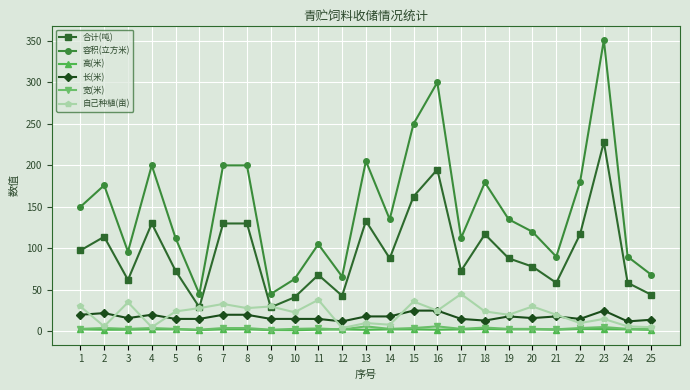

True or false: 合计(吨) and 高(米) cross at least once.

False